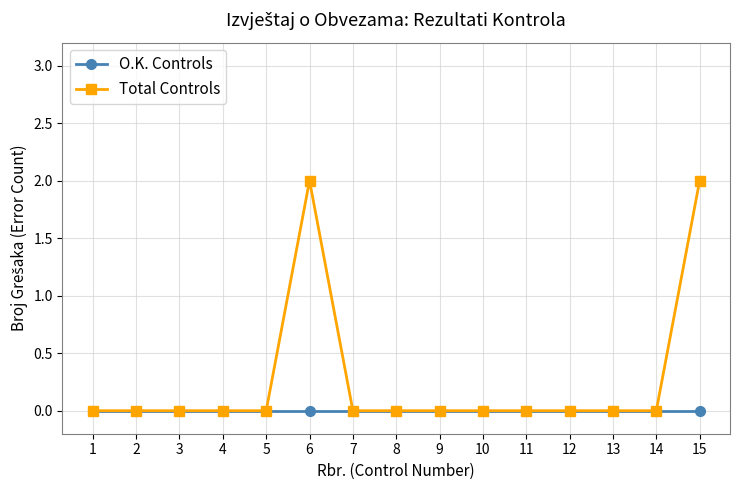

The value of O.K. Controls at 15 is 0. True or false?

True